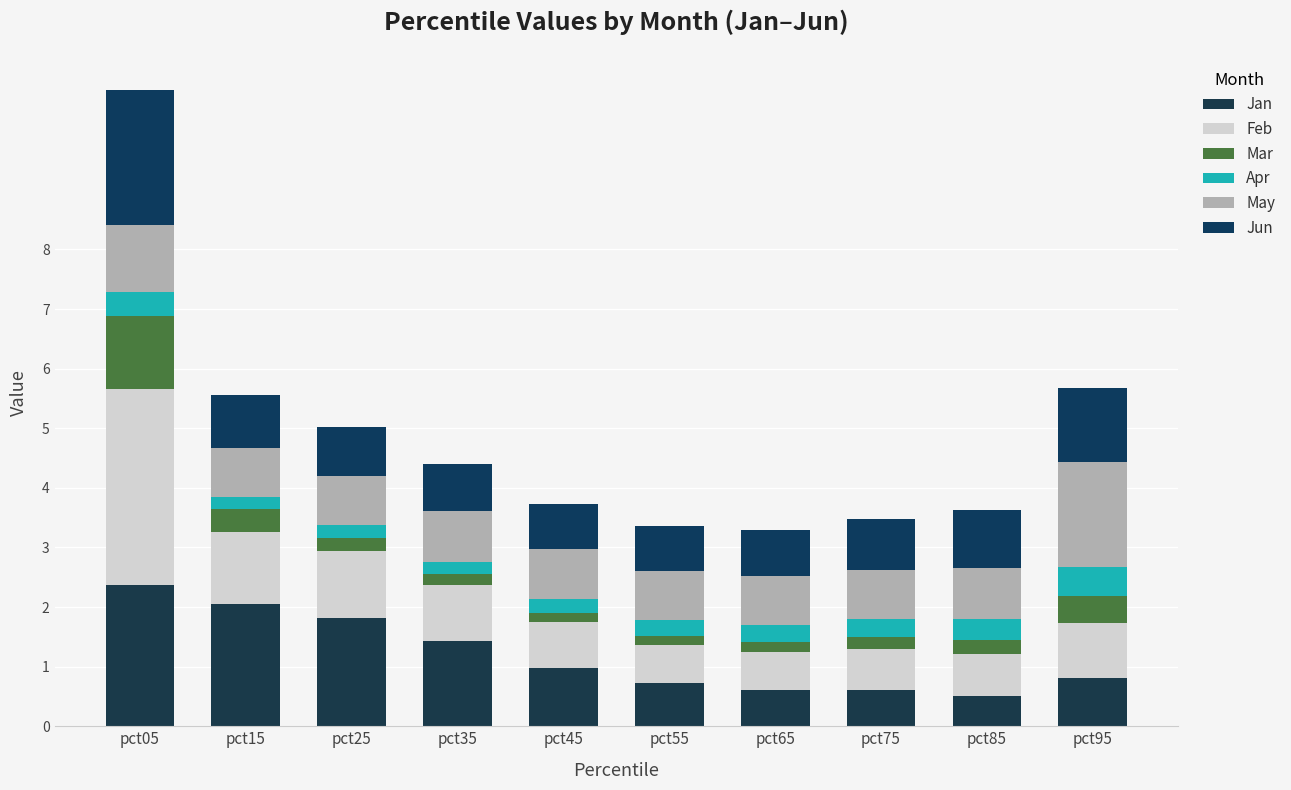

How many distinct data groups are displayed?

6